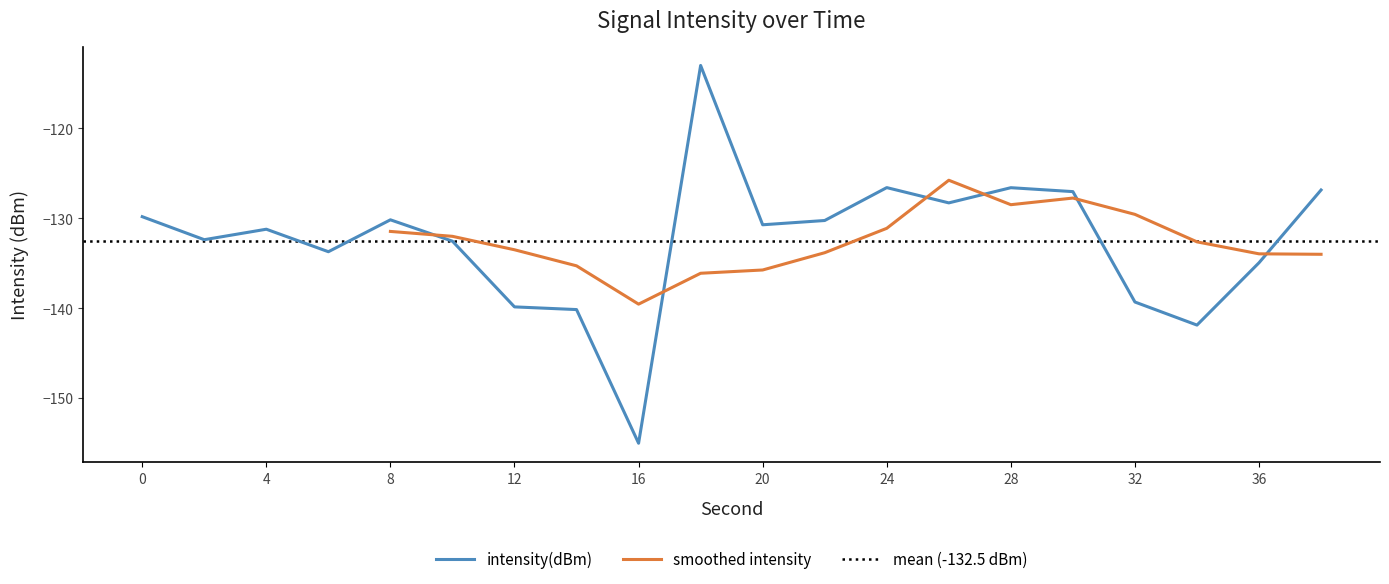

Reading right to left, what are all the values shown in this chart?

38=-126.8	36=-134.9	34=-141.9	32=-139.3	30=-127.0	28=-126.6	26=-128.3	24=-126.6	22=-130.2	20=-130.7	18=-113.0	16=-155.0	14=-140.2	12=-139.9	10=-132.5	8=-130.2	6=-133.7	4=-131.2	2=-132.4	0=-129.8